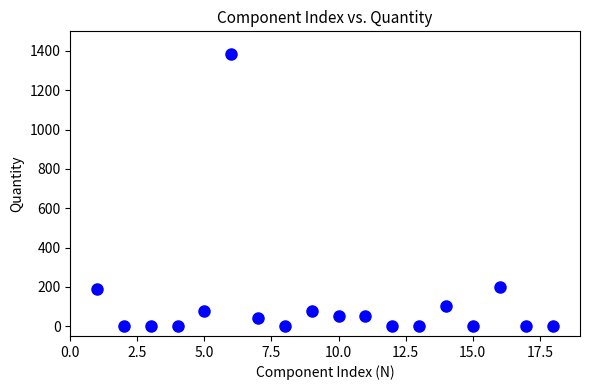

What is the range of X values (max minus min)?

17.0